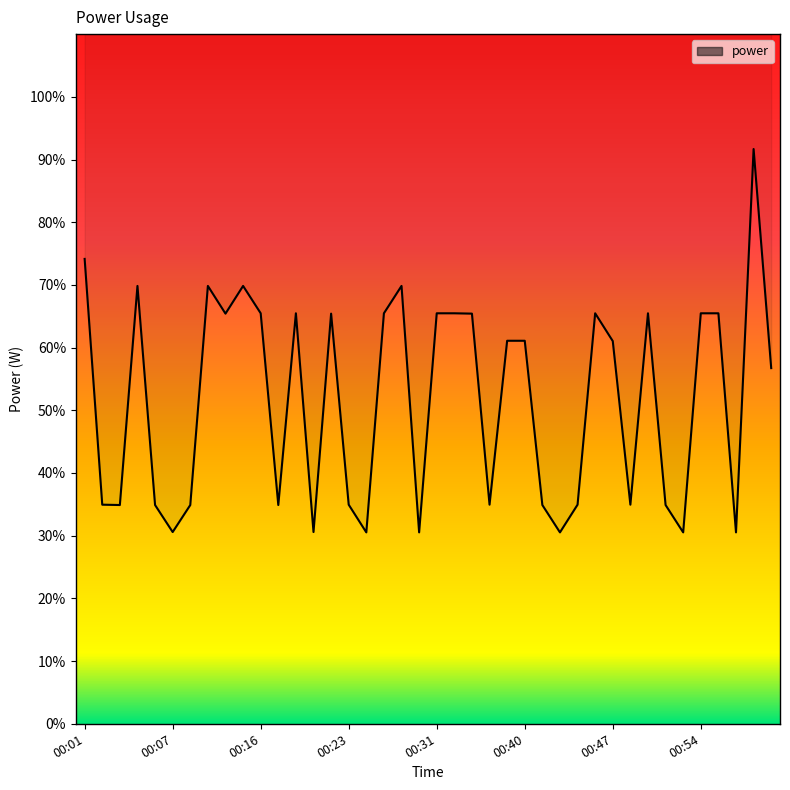

What is the label of the 28th point from the right?

00:19